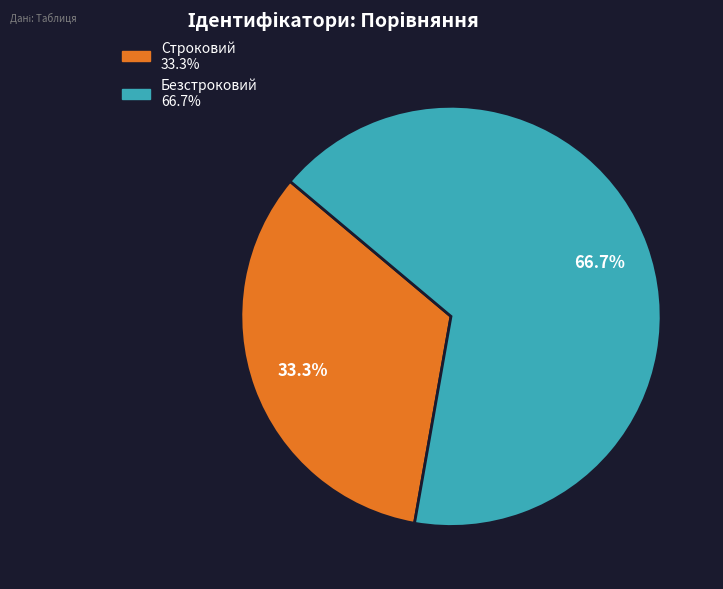

The Строковий slice represents 28% of the pie. True or false?

False